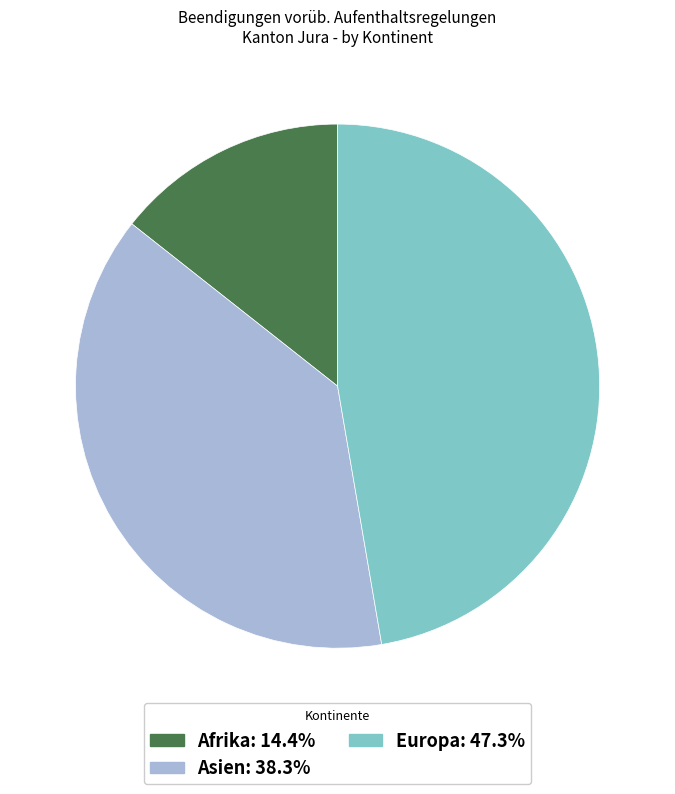

Do Europa: 47.3% and Asien: 38.3% together represent more than half of the pie?

Yes